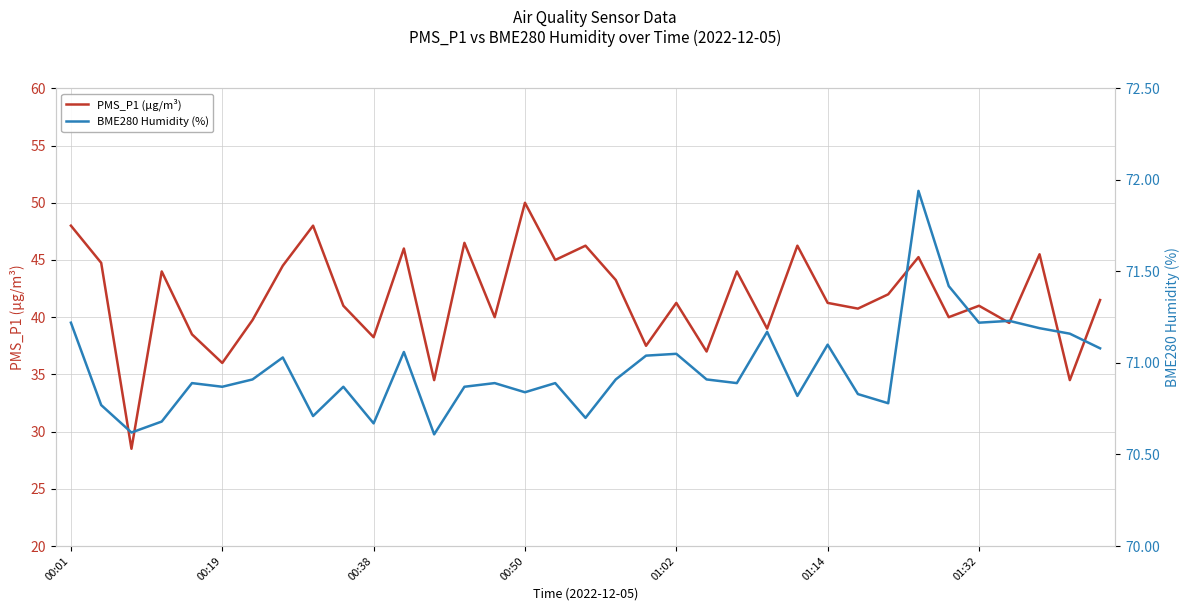

The value of PMS_P1 (µg/m³) at 11 is 60.8. True or false?

False